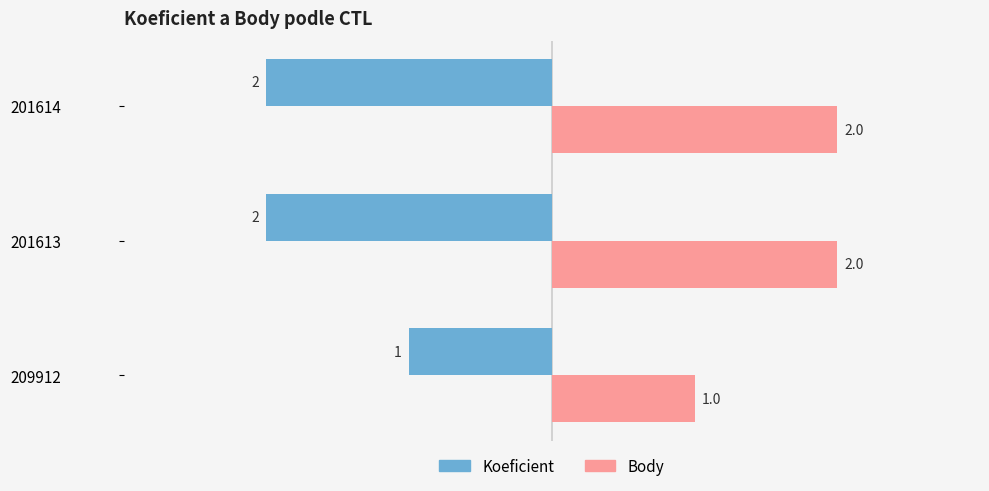

Is it true that Koeficient equals 0 at 209912?

False